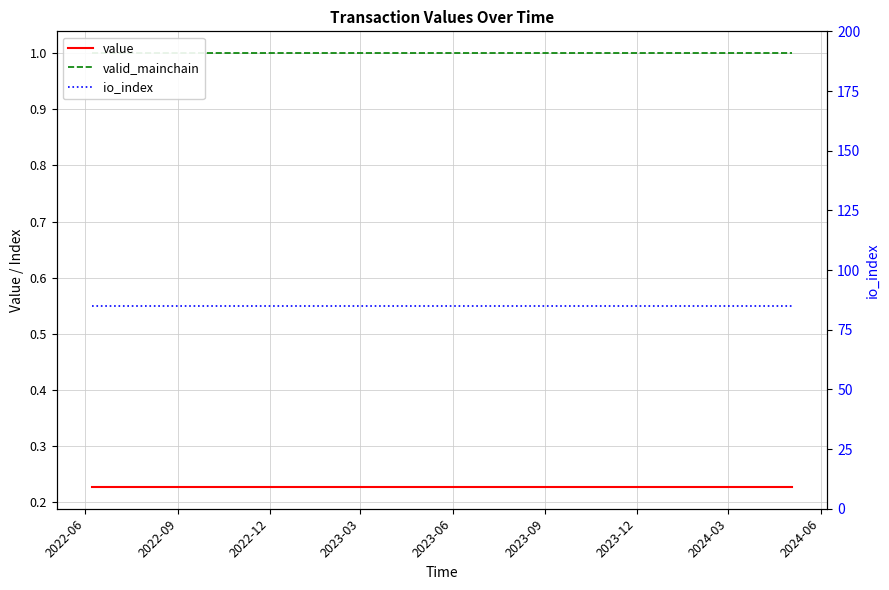

Count the number of categories in the chart.

24